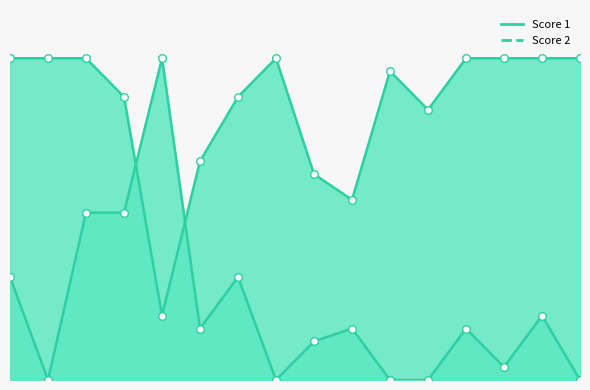

Which series has the largest total across all categories?

Score 1